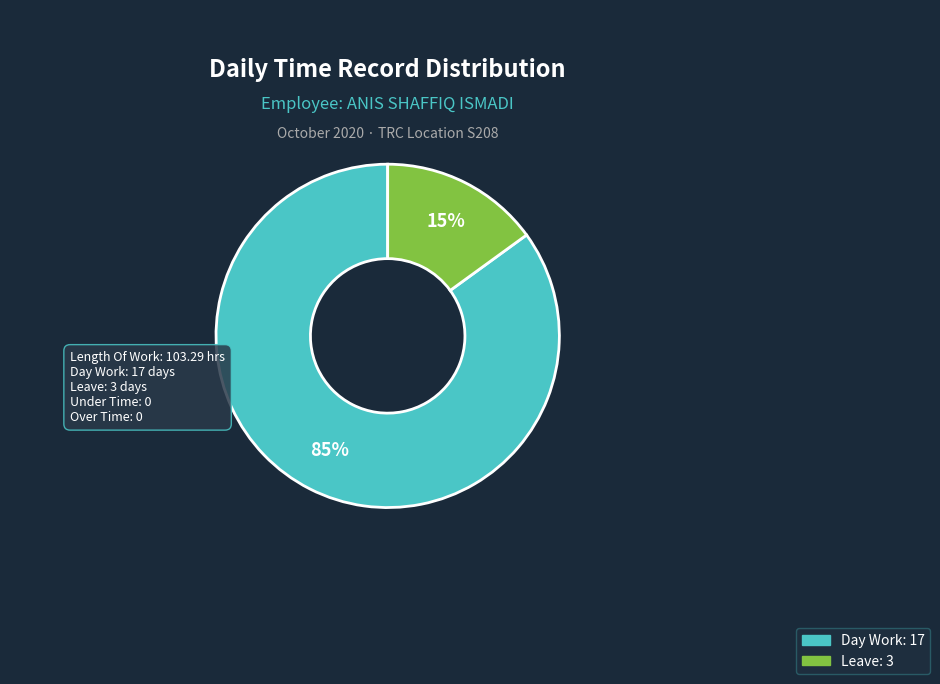

Is there a majority slice in this chart?

Yes